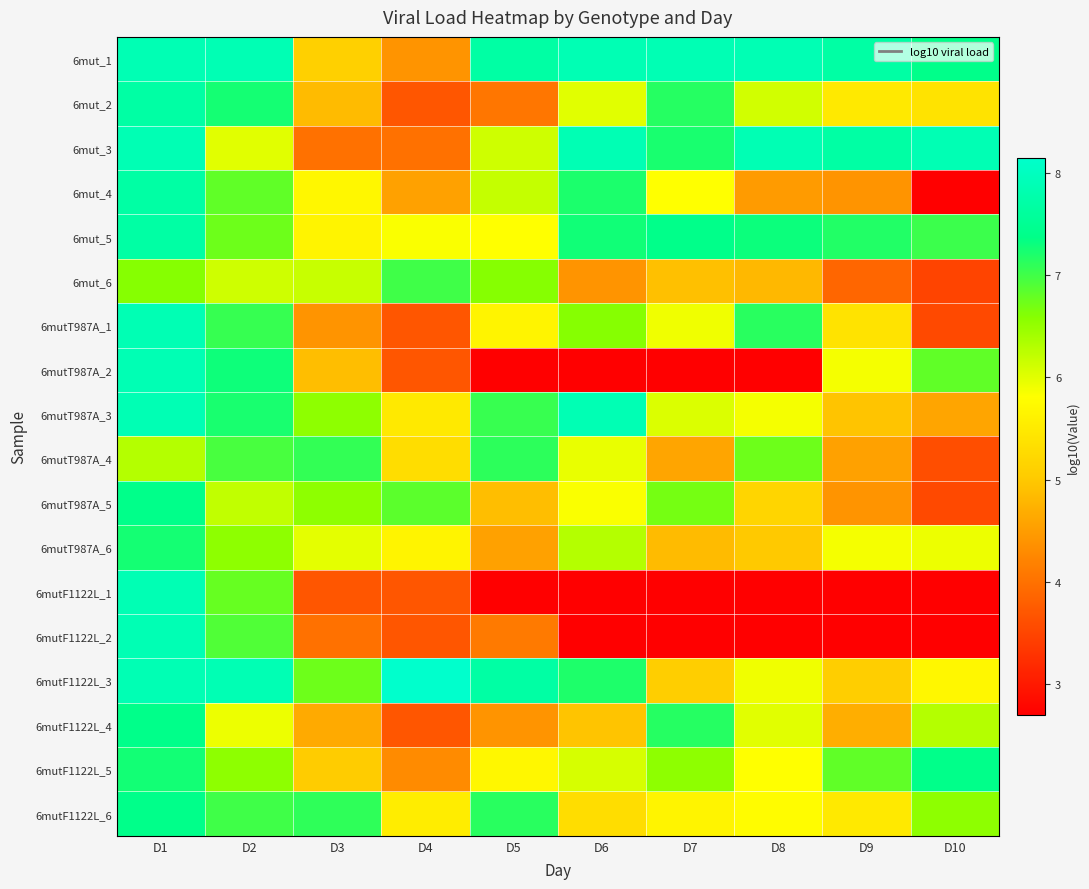

At which category does the chart reach its peak across all series?

D4